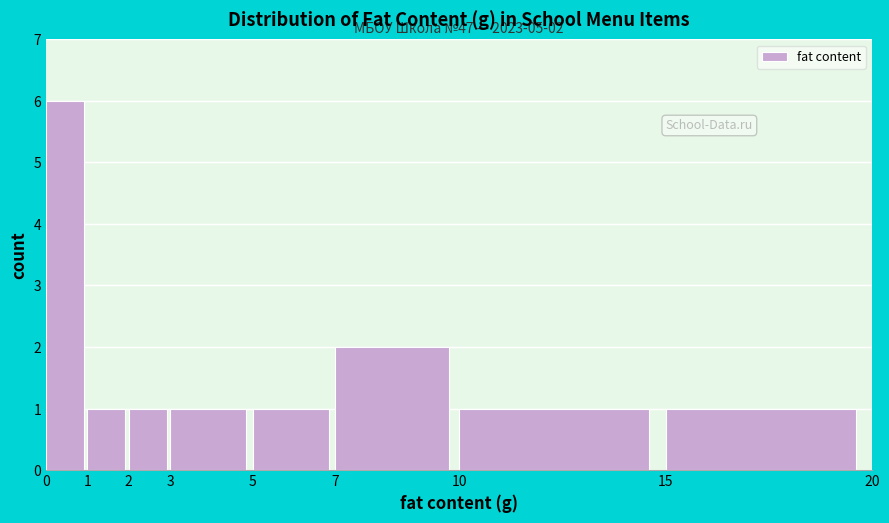

Over which range of the x-axis is the bar tallest?

0 to 1